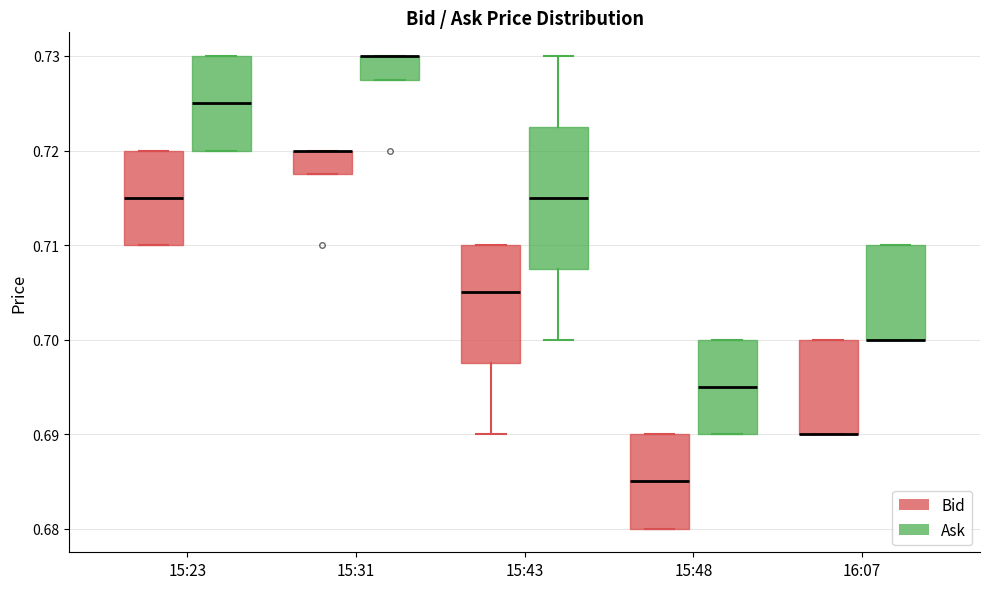

Where does the median line of the box for 15:48 (Bid) sit on the y-axis? The values are not printed on the chart, so give them approximately, as read against the axis.

0.685